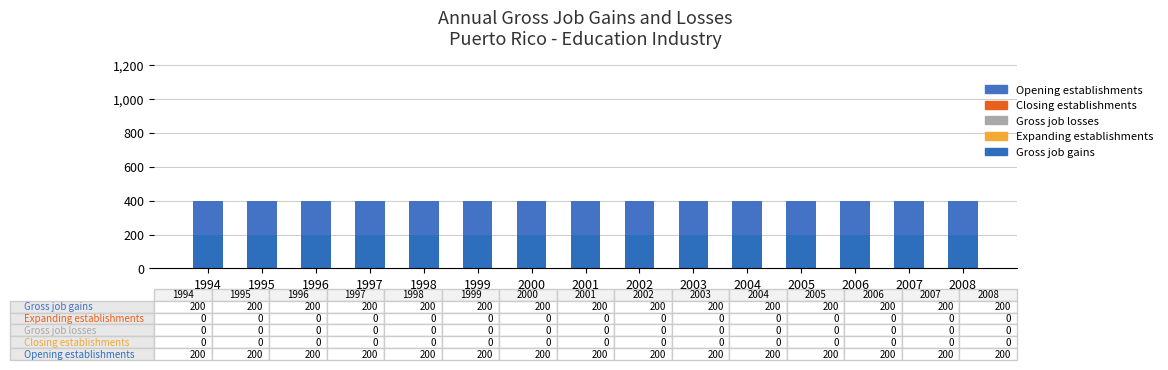

At which category does the chart reach its peak across all series?

1994